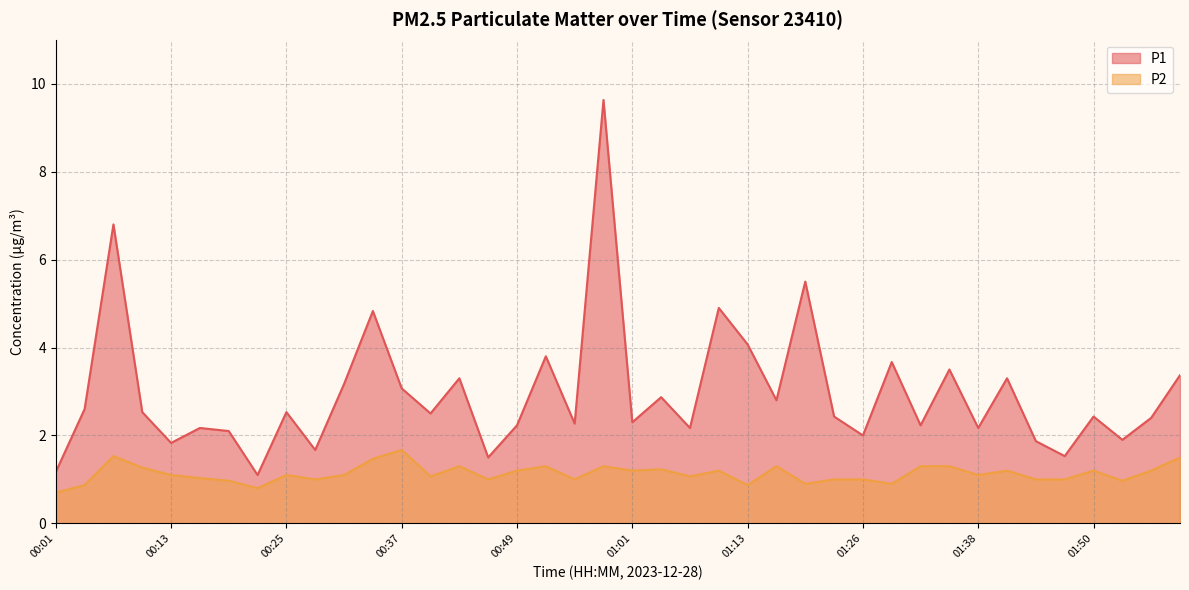

What is the average value of the P2 series?

1.1